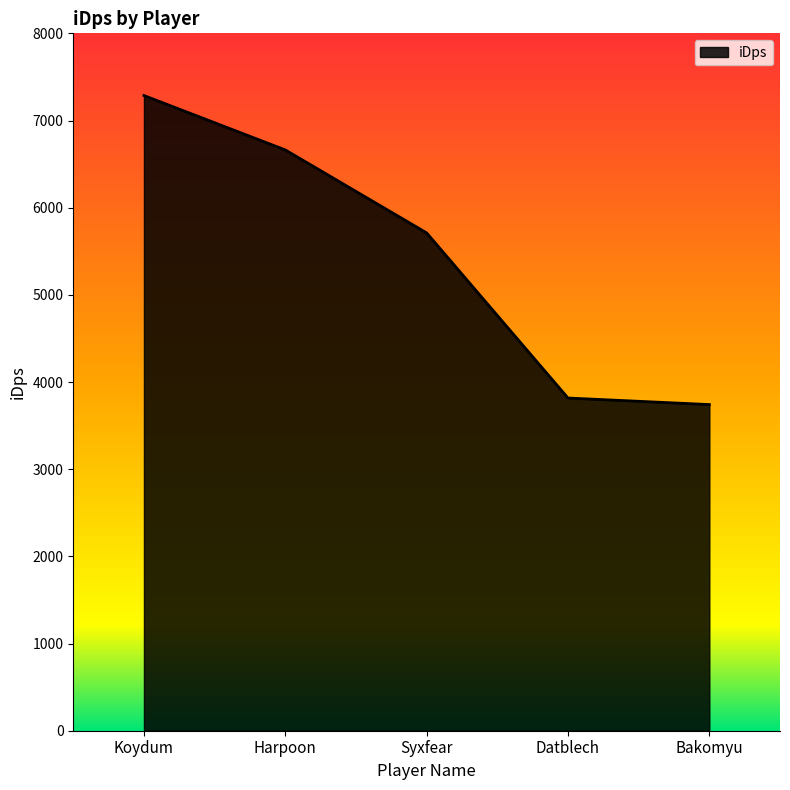

At which category does the chart reach its minimum across all series?

Bakomyu